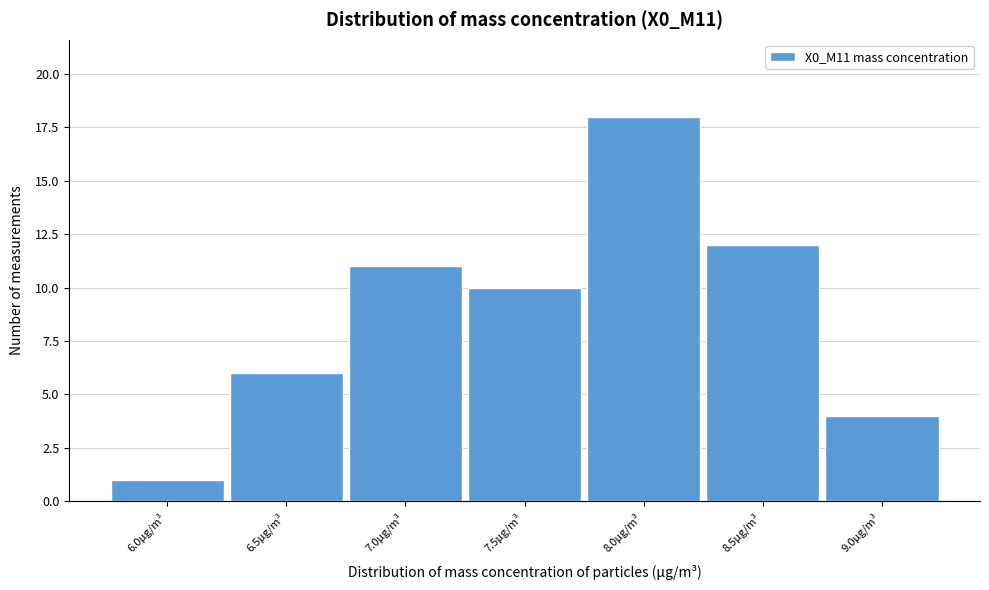

Reading left to right, extract all data points from this chart.

6.0µg/m³=1	6.5µg/m³=6	7.0µg/m³=11	7.5µg/m³=10	8.0µg/m³=18	8.5µg/m³=12	9.0µg/m³=4